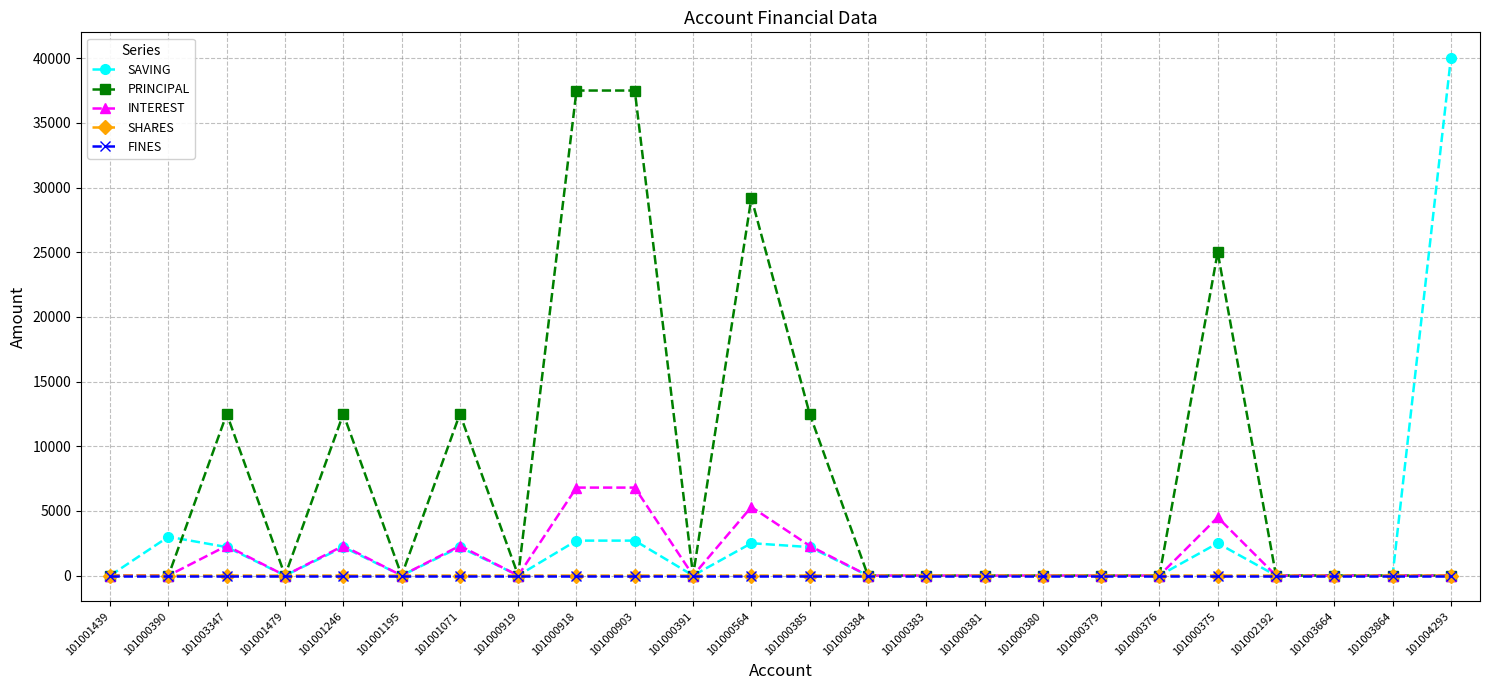

How many categories are shown in the chart?

24